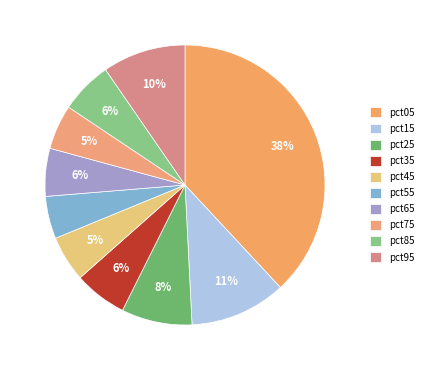

Which has a higher value, pct35 or pct15?

pct15